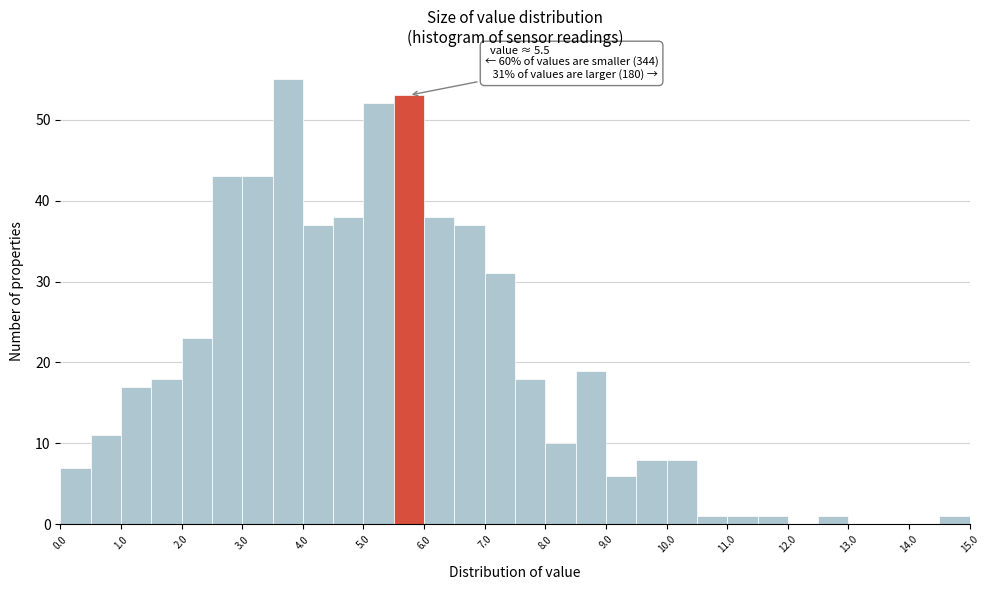

Over which range of the x-axis is the bar tallest?

3.5 to 4.0